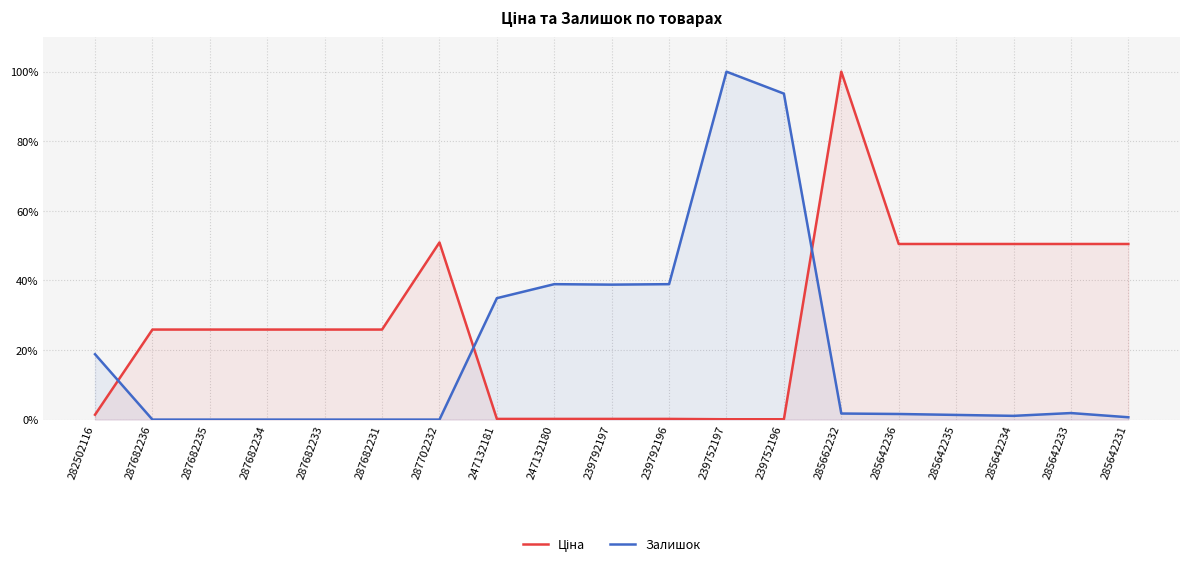

In Залишок, how many points are lower than both neighbors (excluding endpoints)?

2